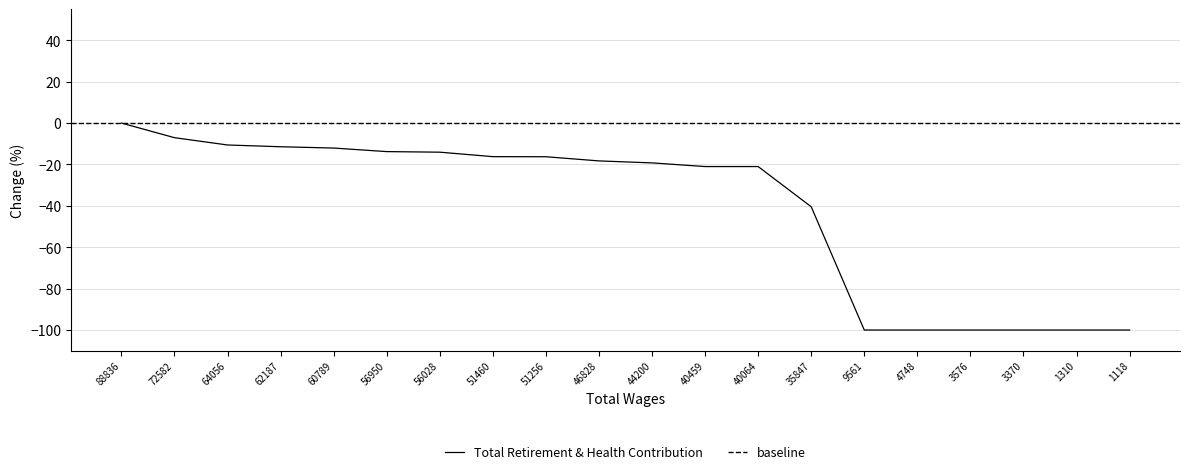

Which category has the highest value across all series?

88836